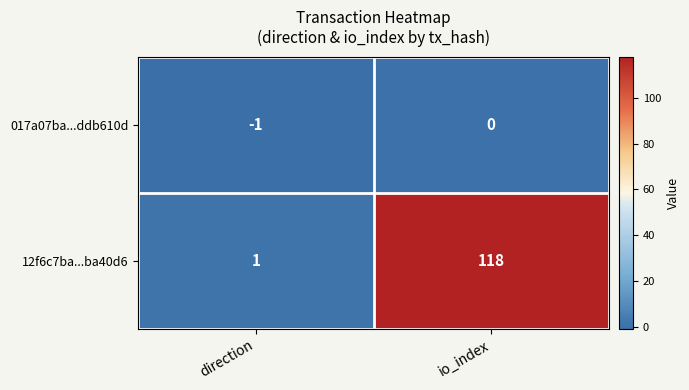

The 017a07ba...ddb610d series shows 0 at io_index. True or false?

True